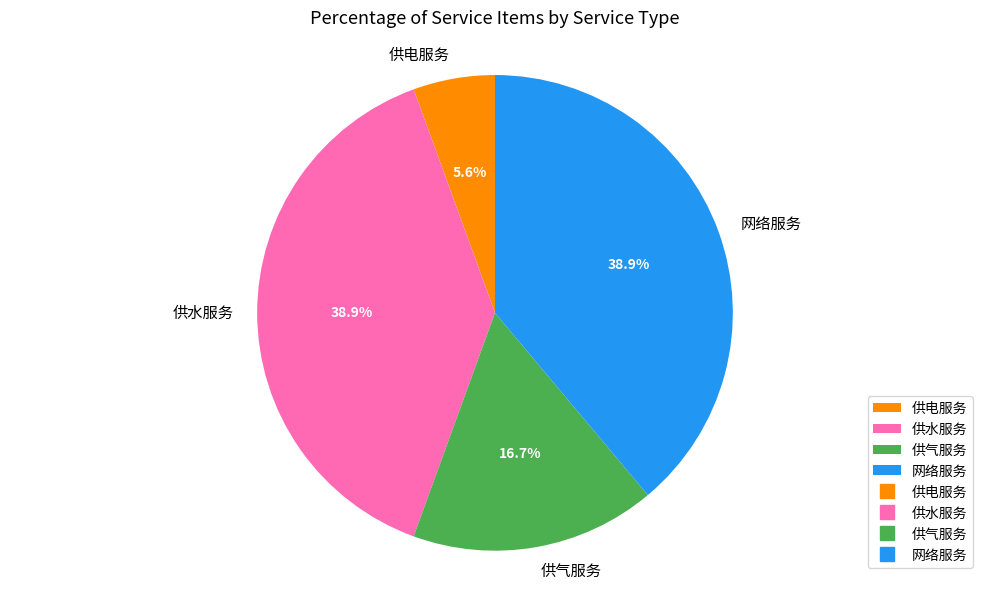

How many segments does this pie chart have?

4